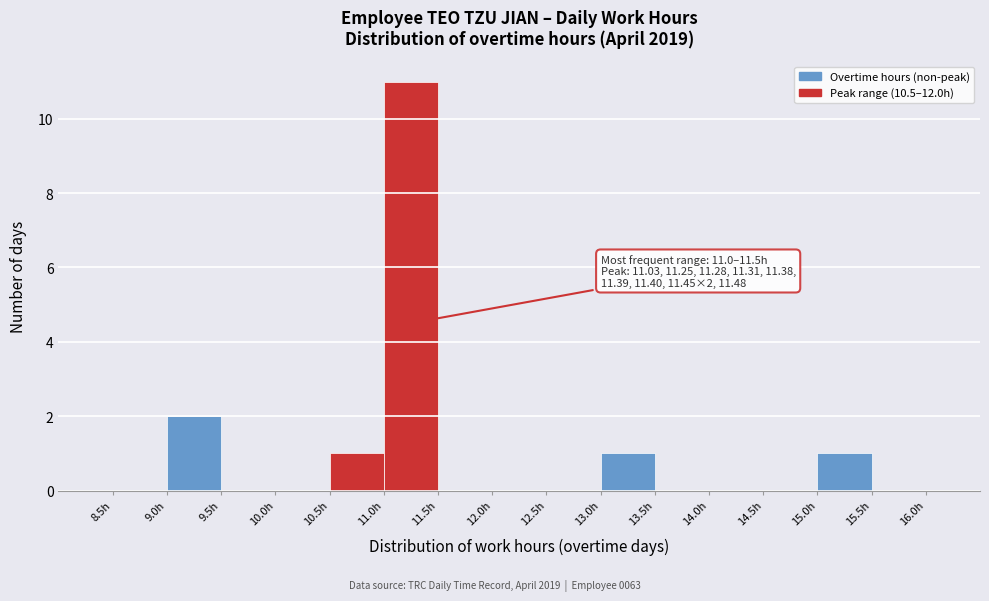

Which range on the x-axis has the tallest bar?

11.0 to 11.5